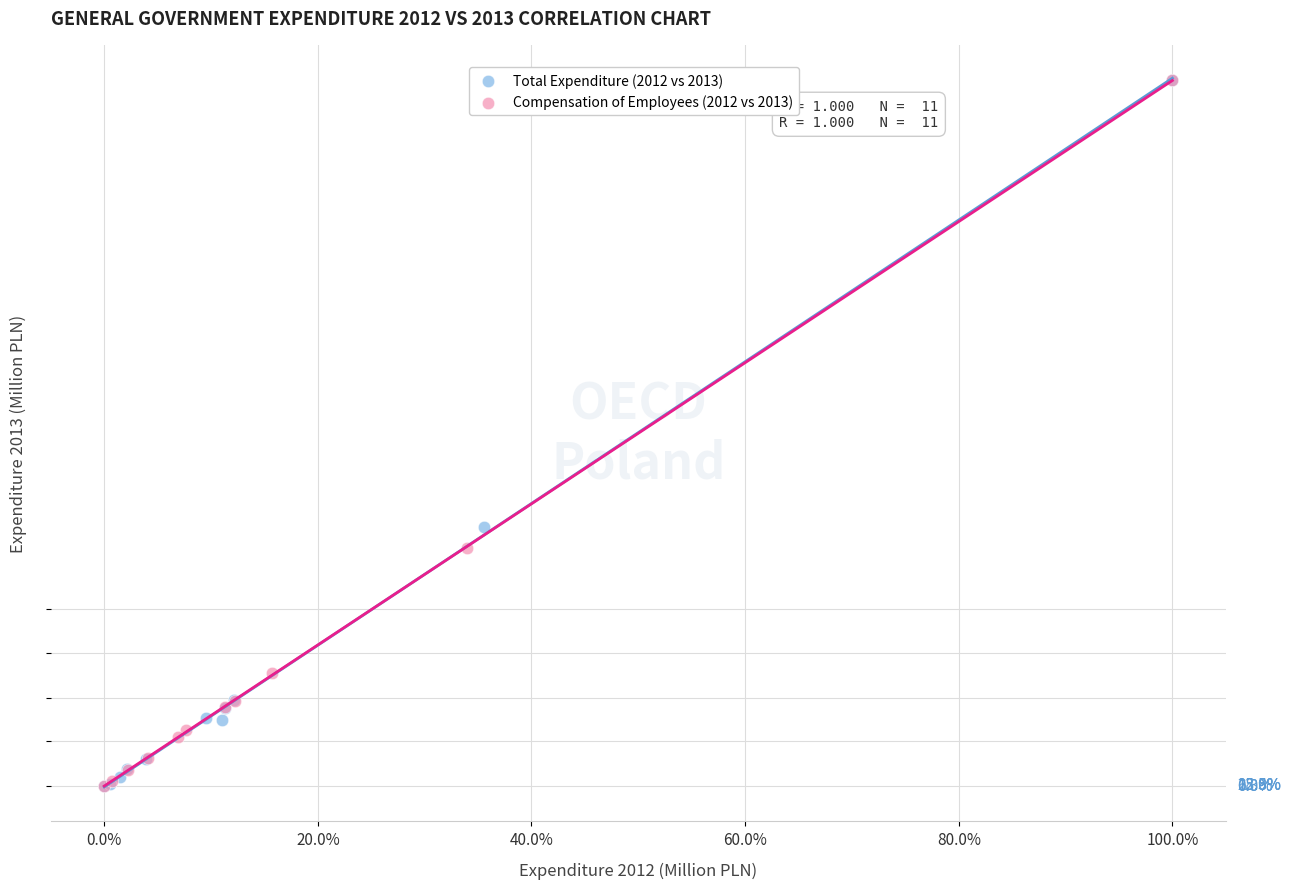

What are all the series names shown in the legend?

Total Expenditure (2012 vs 2013), Compensation of Employees (2012 vs 2013)